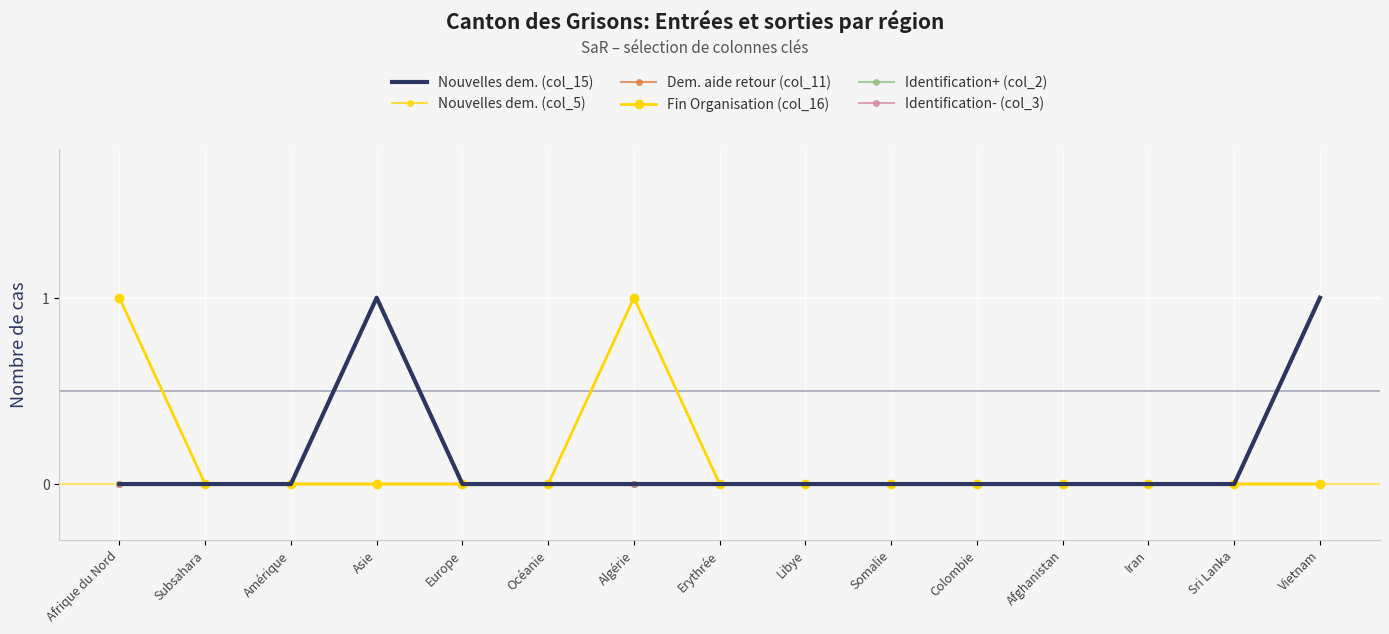

Which has a higher value, Amérique or Afrique du Nord?

Amérique